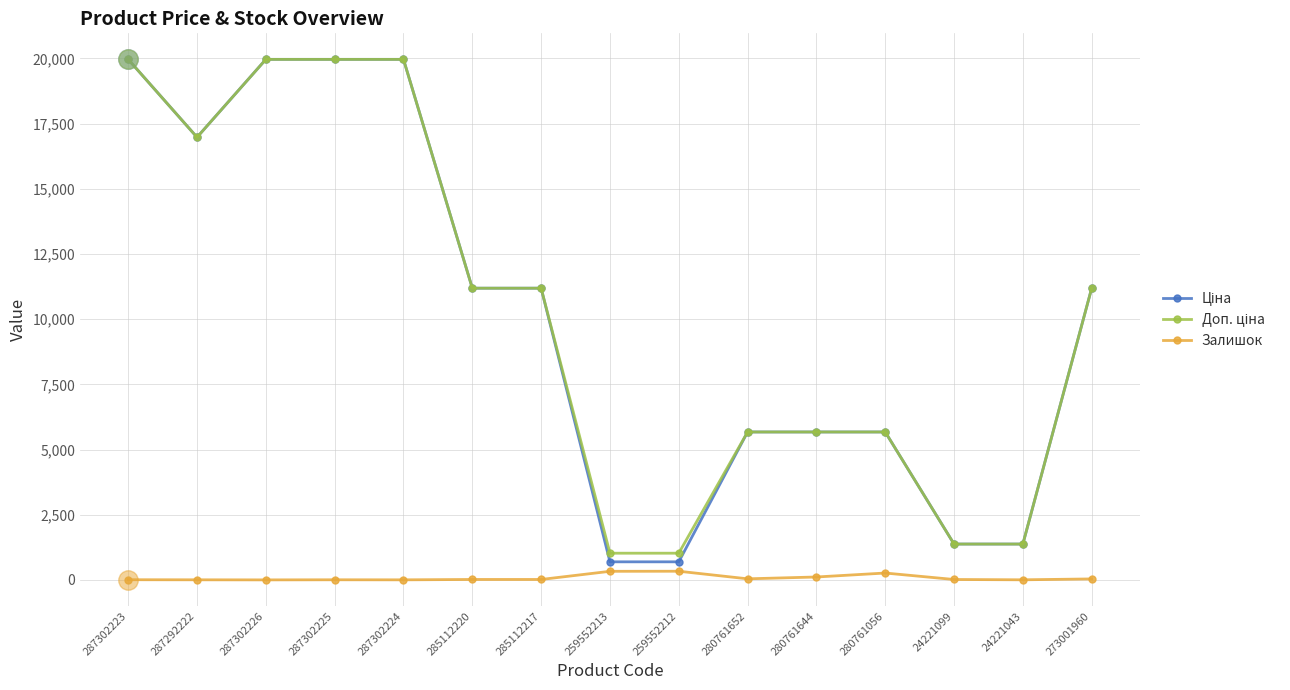

What is the greatest value displayed?

19964.2